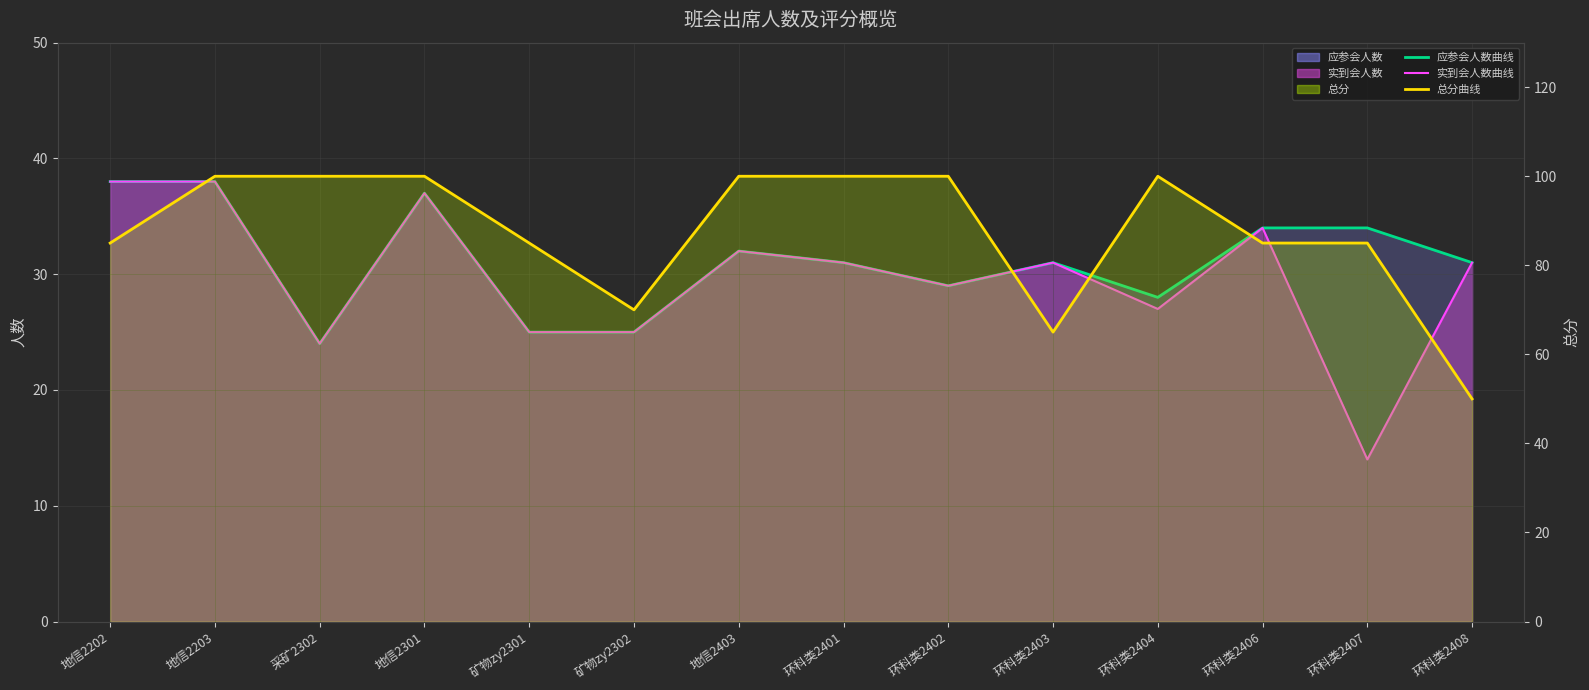

Which series has the widest spread of values?

总分曲线